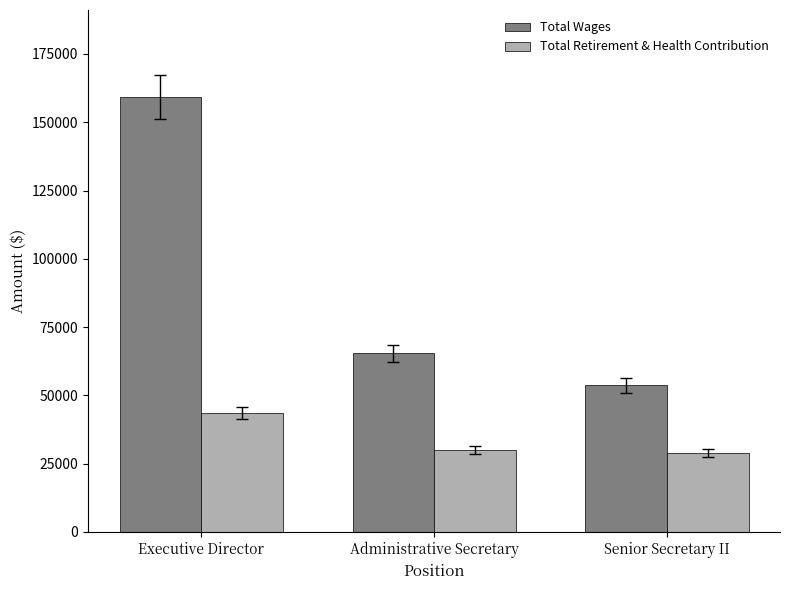

Where is Total Retirement & Health Contribution nearest to the value 36342?

Administrative Secretary